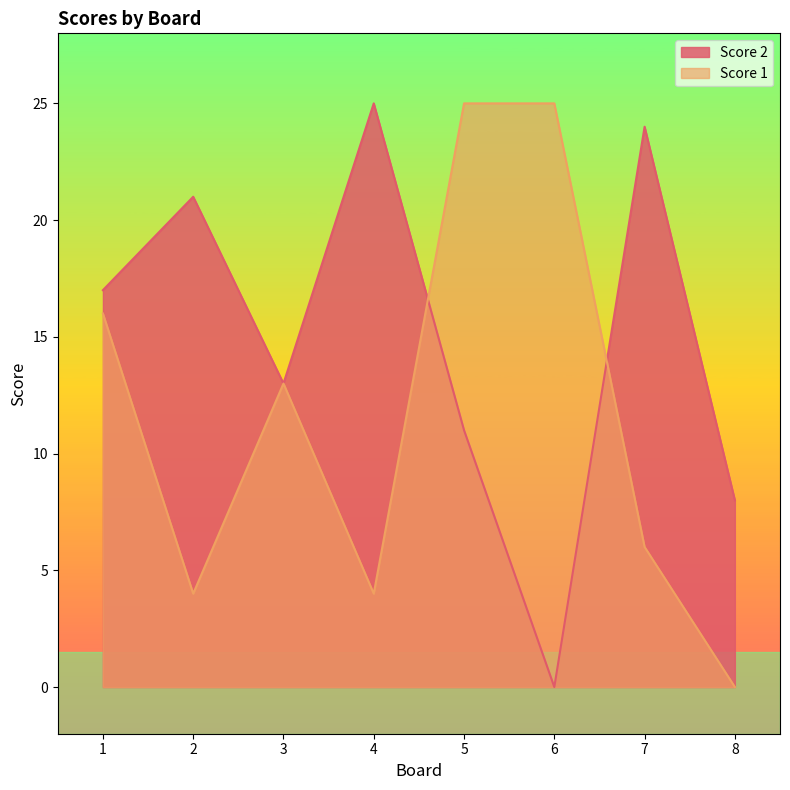

True or false: Score 1 and Score 2 intersect in this chart.

True